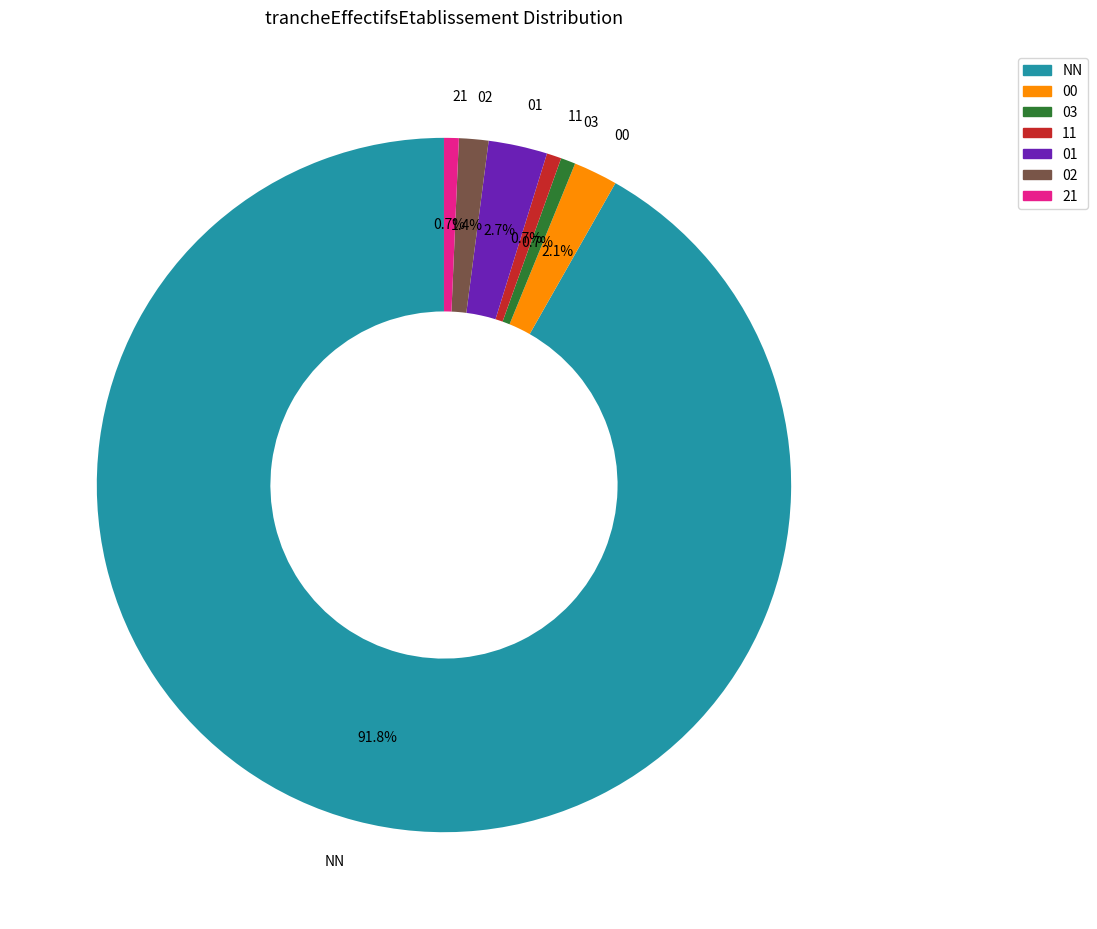

How many segments does this pie chart have?

7